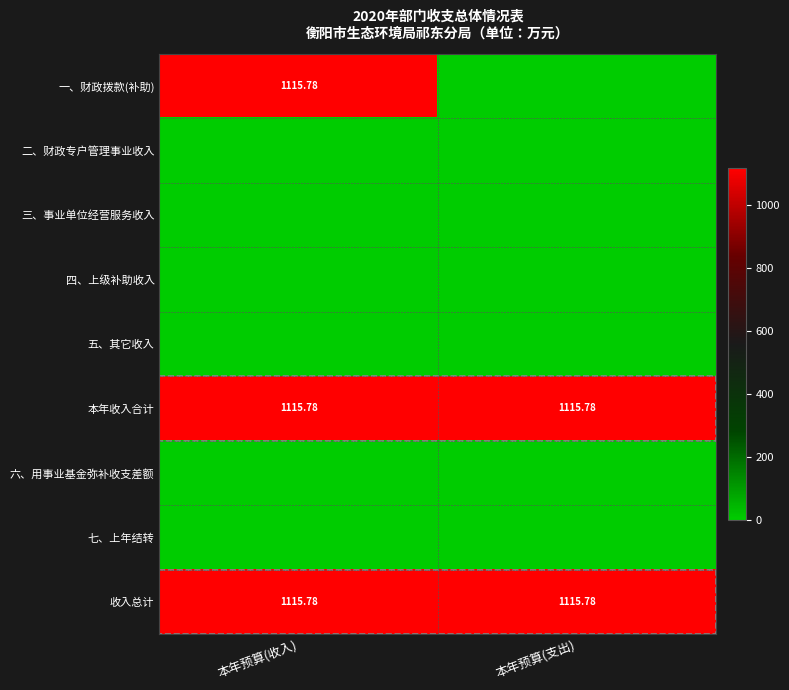

At which label does 一、财政拨款(补助) first exceed 1115?

本年预算(收入)